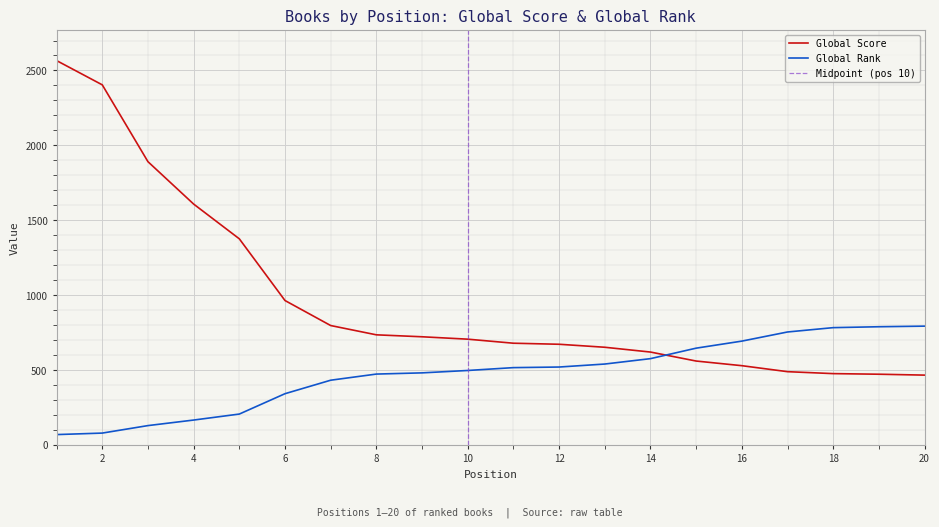

Reading right to left, transcribe all the data shown in this chart.

Global Score: 466	472	476	489	529	560	620	652	672	679	706	722	735	797	964	1376	1608	1891	2404	2566
Global Rank: 793	789	783	754	693	646	576	540	520	516	497	481	473	432	342	206	166	129	79	69